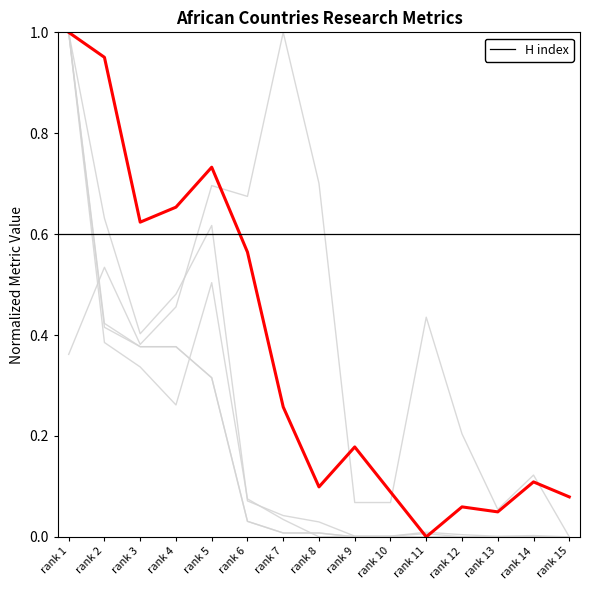

Reading left to right, list all the values displayed in this chart.

Citations: rank 1=1.0	rank 2=0.6	rank 3=0.4	rank 4=0.5	rank 5=0.6	rank 6=0.1	rank 7=0.0	rank 8=0.0	rank 9=0.0	rank 10=0.0	rank 11=0.0	rank 12=0.0	rank 13=0.0	rank 14=0.0	rank 15=0.0
Citations per document: rank 1=0.4	rank 2=0.5	rank 3=0.4	rank 4=0.5	rank 5=0.7	rank 6=0.7	rank 7=1.0	rank 8=0.7	rank 9=0.1	rank 10=0.1	rank 11=0.4	rank 12=0.2	rank 13=0.1	rank 14=0.1	rank 15=0.0
Self-citations: rank 1=1.0	rank 2=0.4	rank 3=0.3	rank 4=0.3	rank 5=0.5	rank 6=0.1	rank 7=0.0	rank 8=0.0	rank 9=0.0	rank 10=0.0	rank 11=0.0	rank 12=0.0	rank 13=0.0	rank 14=0.0	rank 15=0.0
Documents: rank 1=1.0	rank 2=0.4	rank 3=0.4	rank 4=0.4	rank 5=0.3	rank 6=0.0	rank 7=0.0	rank 8=0.0	rank 9=0.0	rank 10=0.0	rank 11=0.0	rank 12=0.0	rank 13=0.0	rank 14=0.0	rank 15=0.0
Citable documents: rank 1=1.0	rank 2=0.4	rank 3=0.4	rank 4=0.4	rank 5=0.3	rank 6=0.0	rank 7=0.0	rank 8=0.0	rank 9=0.0	rank 10=0.0	rank 11=0.0	rank 12=0.0	rank 13=0.0	rank 14=0.0	rank 15=0.0
H index: rank 1=1.0	rank 2=1.0	rank 3=0.6	rank 4=0.7	rank 5=0.7	rank 6=0.6	rank 7=0.3	rank 8=0.1	rank 9=0.2	rank 10=0.1	rank 11=0.0	rank 12=0.1	rank 13=0.0	rank 14=0.1	rank 15=0.1